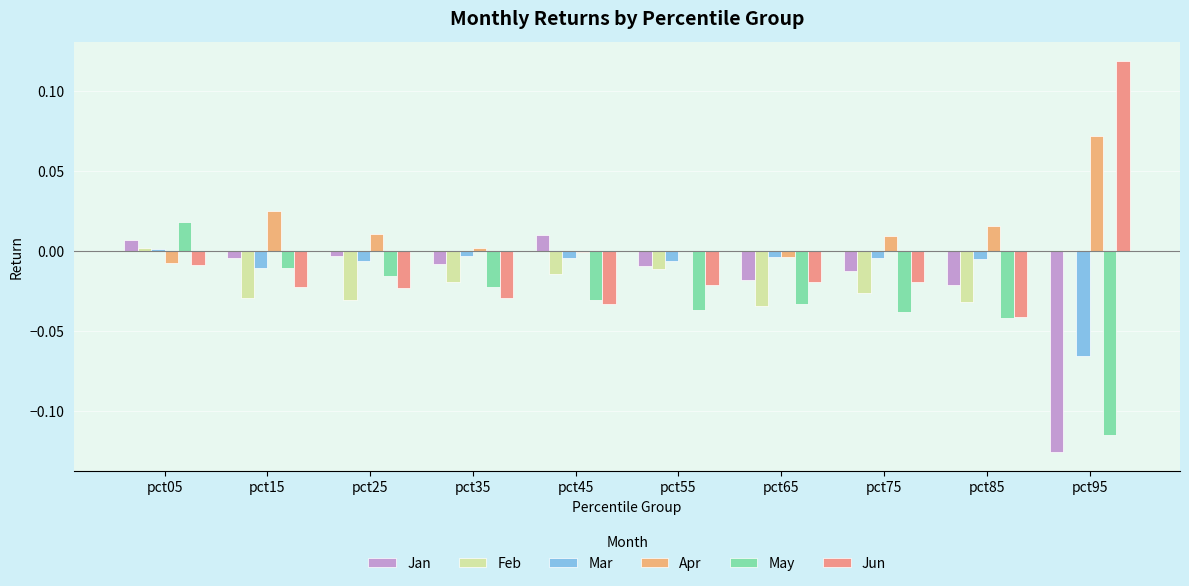

Rank the series by their maximum value, from highest to lowest.

Jun, Apr, May, Jan, Feb, Mar